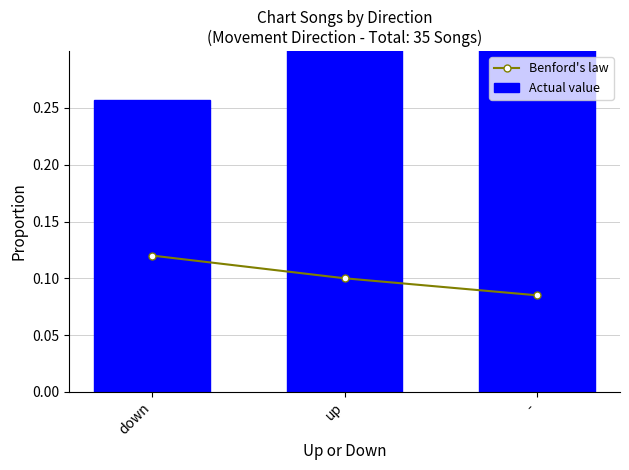

At which category is the sum across all series the highest?

-